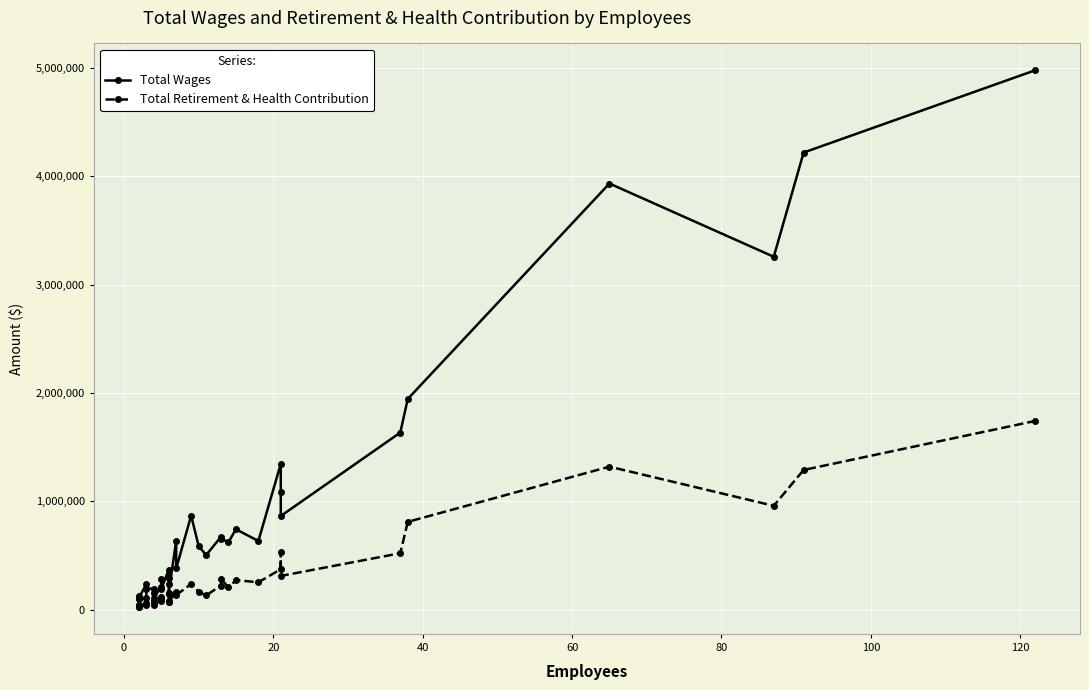

Is this an area chart (filled region under the line)?

No